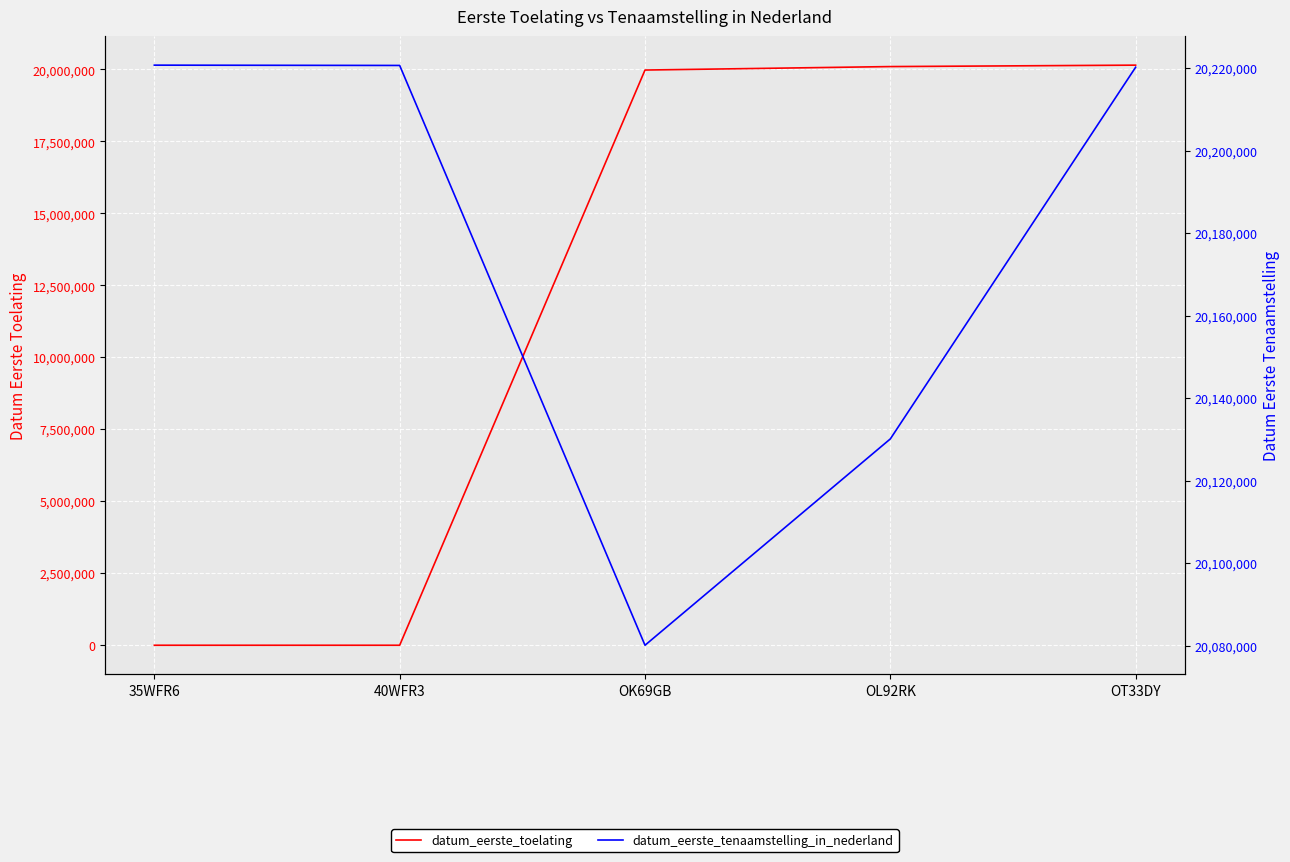

At which category is the sum across all series the highest?

OT33DY